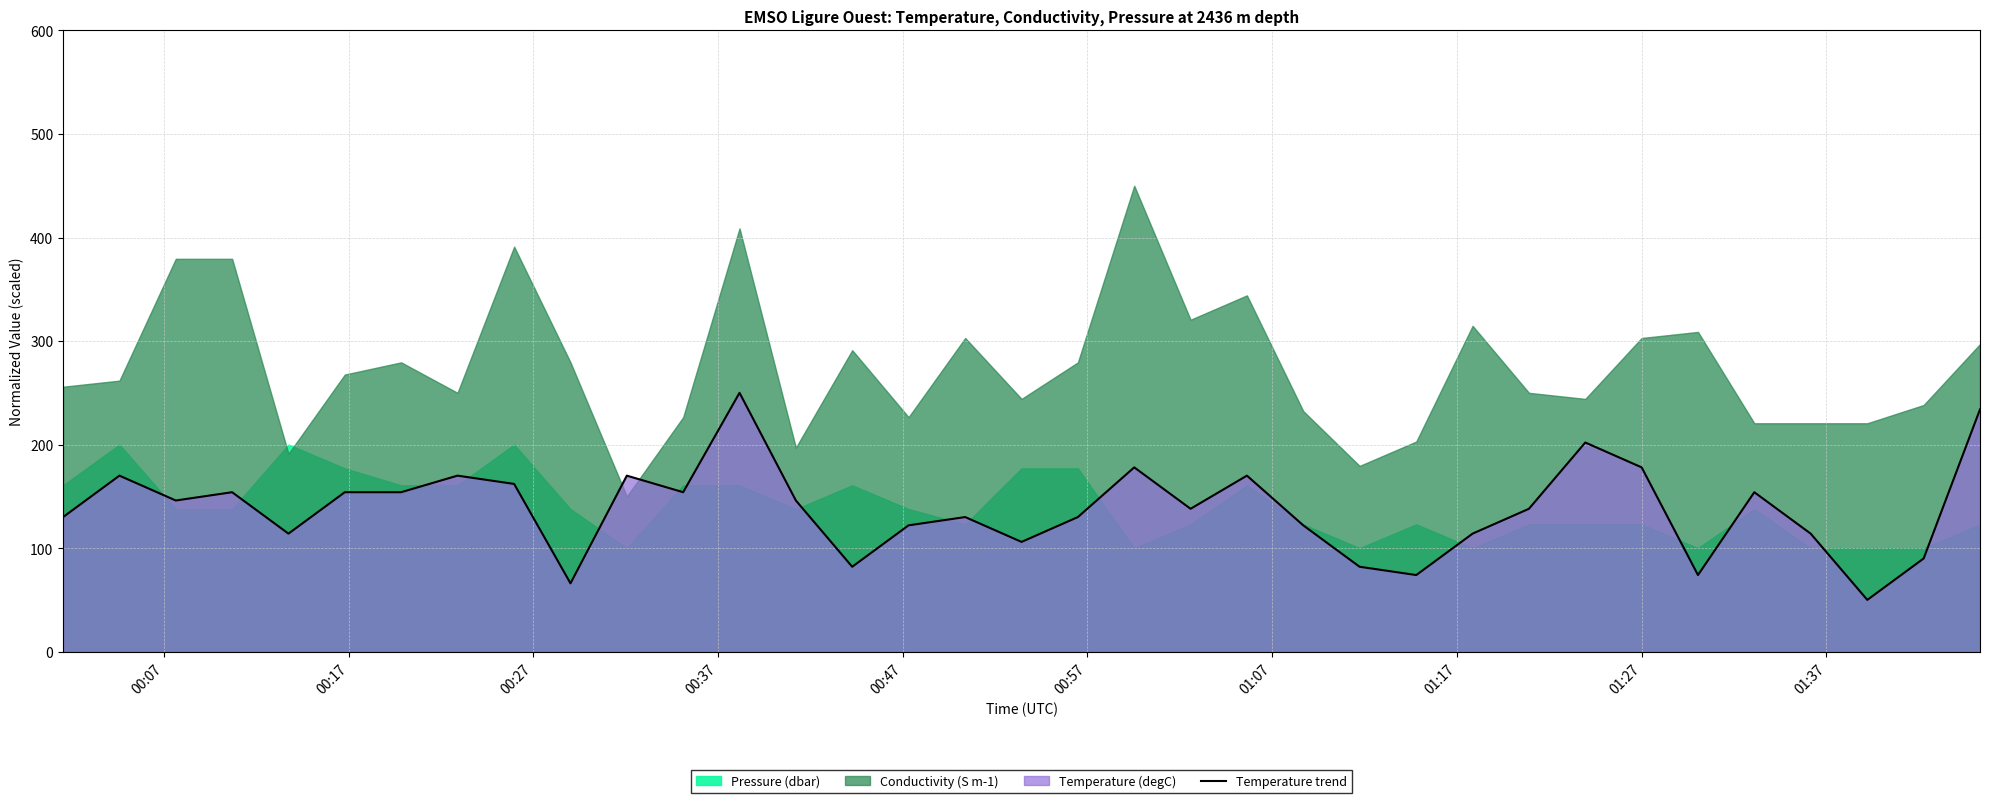

How many lines are shown in the chart?

1